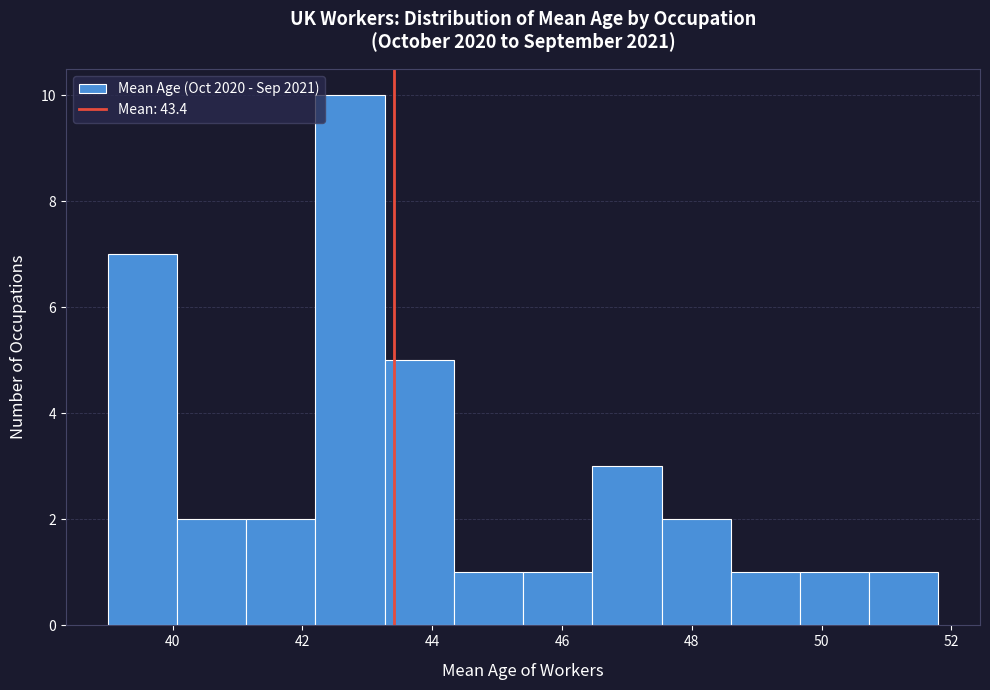

Over which range of the x-axis is the bar tallest?

42.2 to 43.2